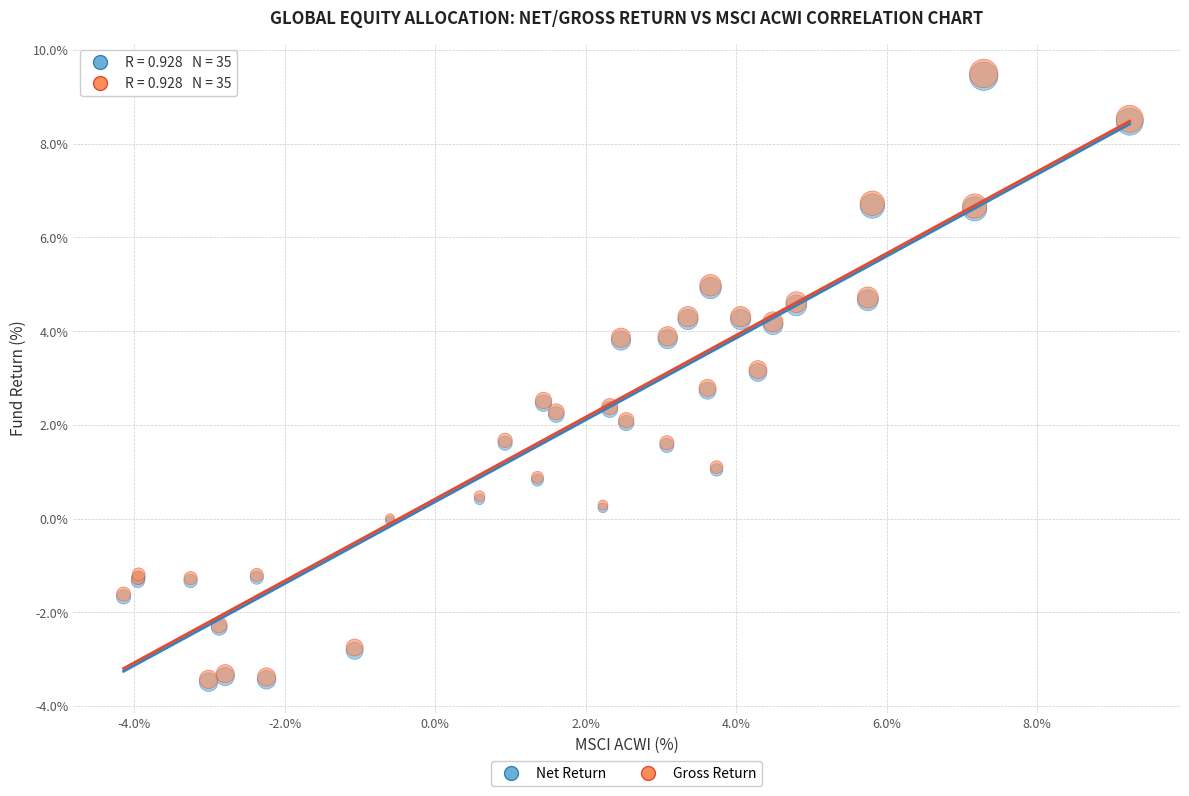

What are all the series names shown in the legend?

Net Return, Gross Return